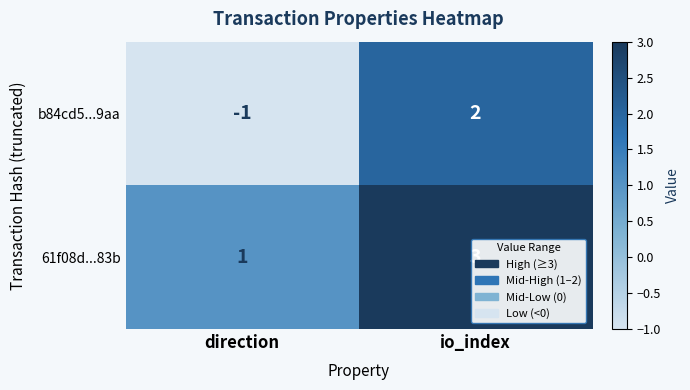

At which label does b84cd5...9aa reach its minimum?

direction